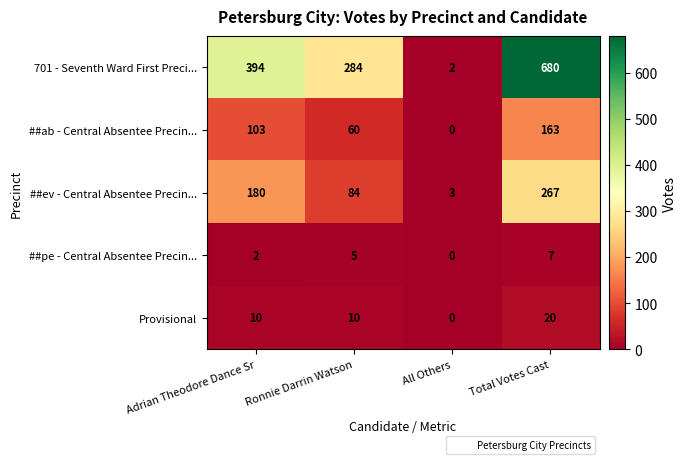

Rank the series at Ronnie Darrin Watson from highest to lowest value.

701 - Seventh Ward First Preci..., ##ev - Central Absentee Precin..., ##ab - Central Absentee Precin..., Provisional, ##pe - Central Absentee Precin...